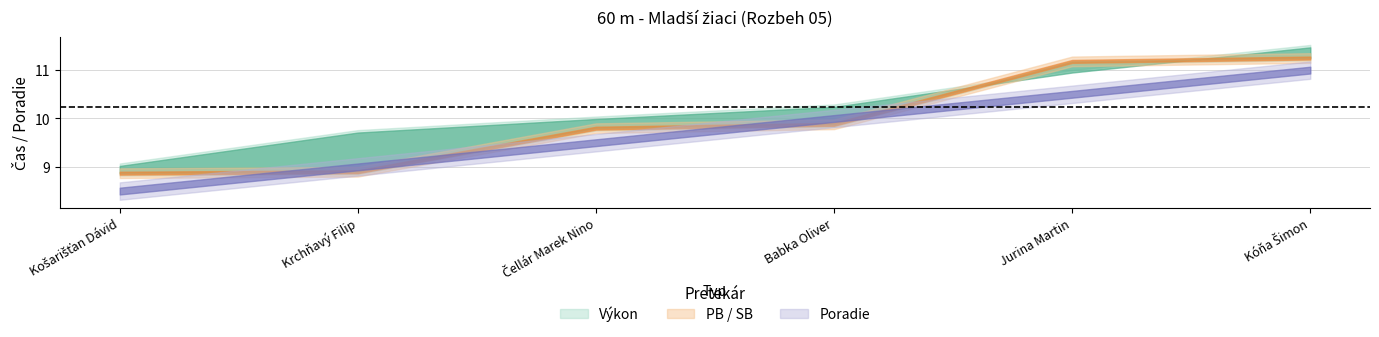

Which has a higher value, Babka Oliver or Čellár Marek Nino?

Babka Oliver